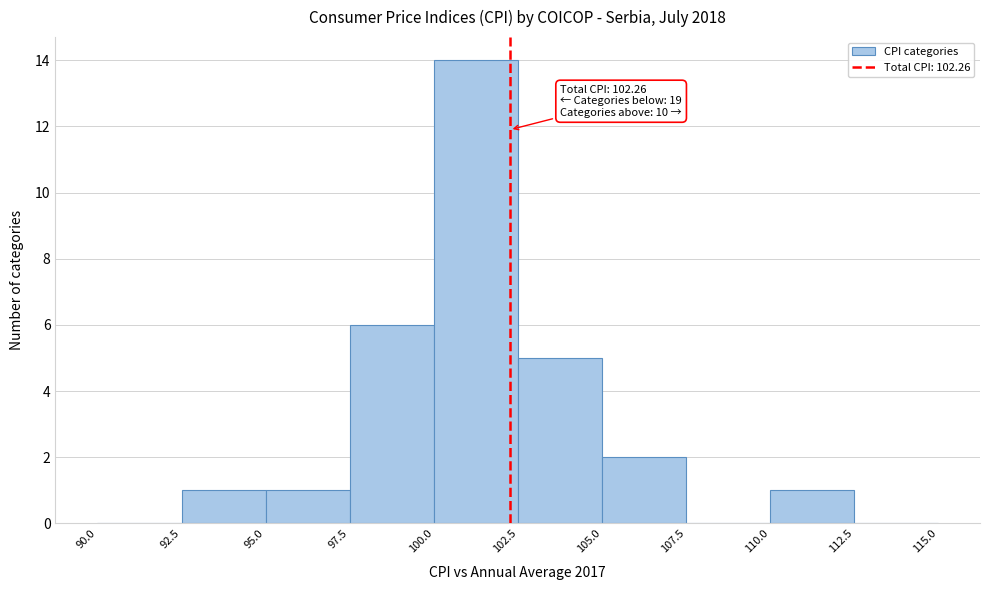

Which range on the x-axis has the tallest bar?

100.0 to 102.5